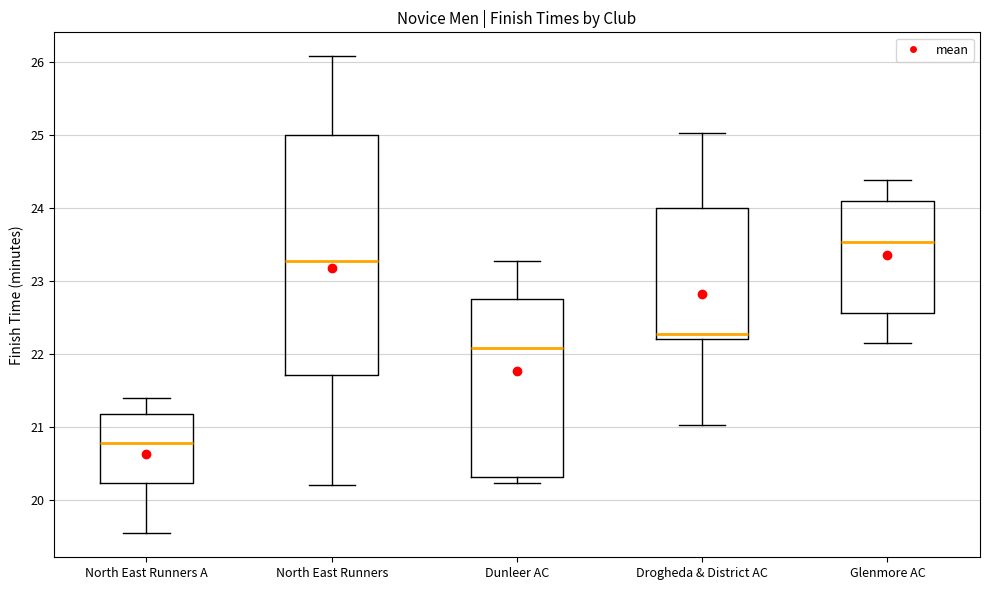

Where is the upper edge of the box for Drogheda & District AC on the y-axis? The values are not printed on the chart, so give them approximately, as read against the axis.

24.0